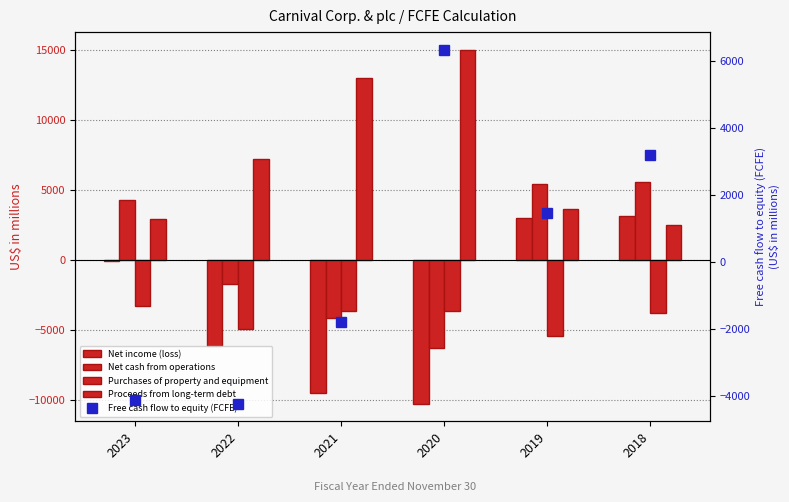

The value of Net cash from operations at 2019 is 2757. True or false?

False